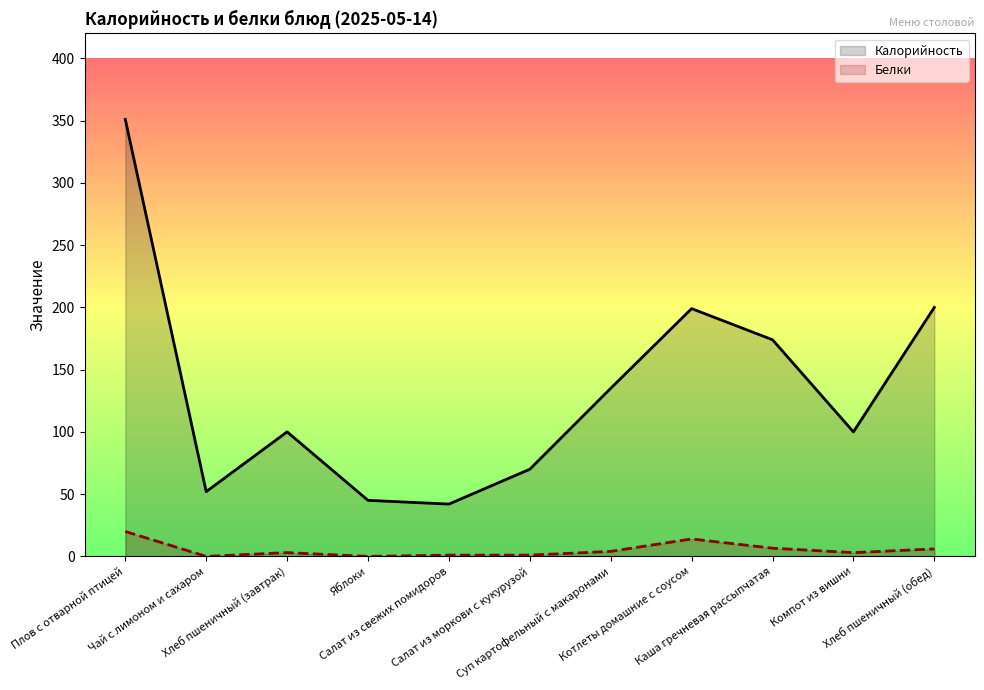

Count the number of categories in the chart.

11